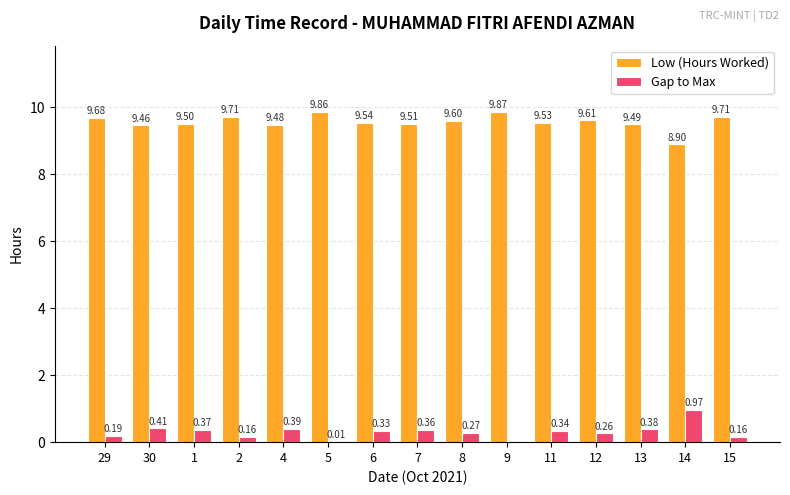

What is the sum of the Low (Hours Worked) values at 11 and 7?

19.0